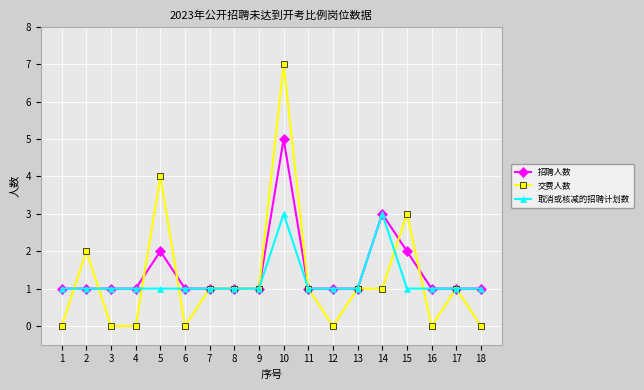

The 取消或核减的招聘计划数 series shows 1 at 17. True or false?

True